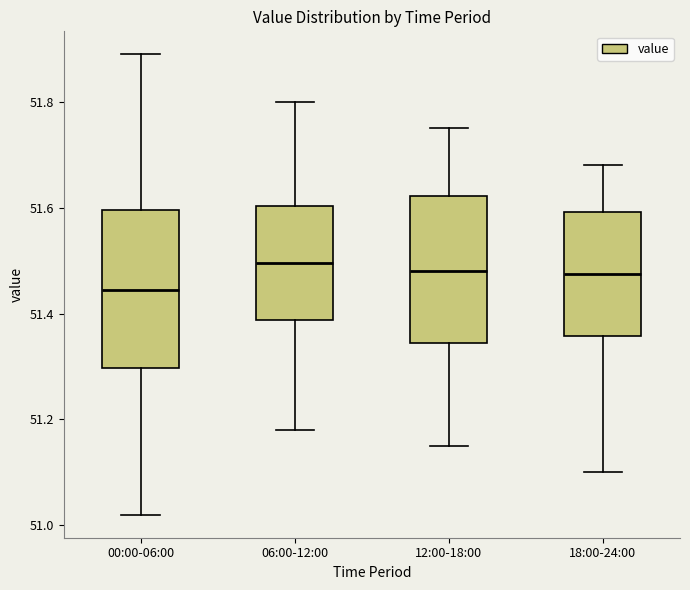

Reading left to right, read every box against the y-axis: the position of its median line, the range the box covers, and the ends of its whiskers. The values are not printed on the chart, so give them approximately, as read against the axis.

00:00-06:00: median 51.44, box 51.30 to 51.60, whiskers 51.02 to 51.90
06:00-12:00: median 51.50, box 51.38 to 51.60, whiskers 51.18 to 51.80
12:00-18:00: median 51.48, box 51.34 to 51.62, whiskers 51.16 to 51.76
18:00-24:00: median 51.48, box 51.36 to 51.60, whiskers 51.10 to 51.68